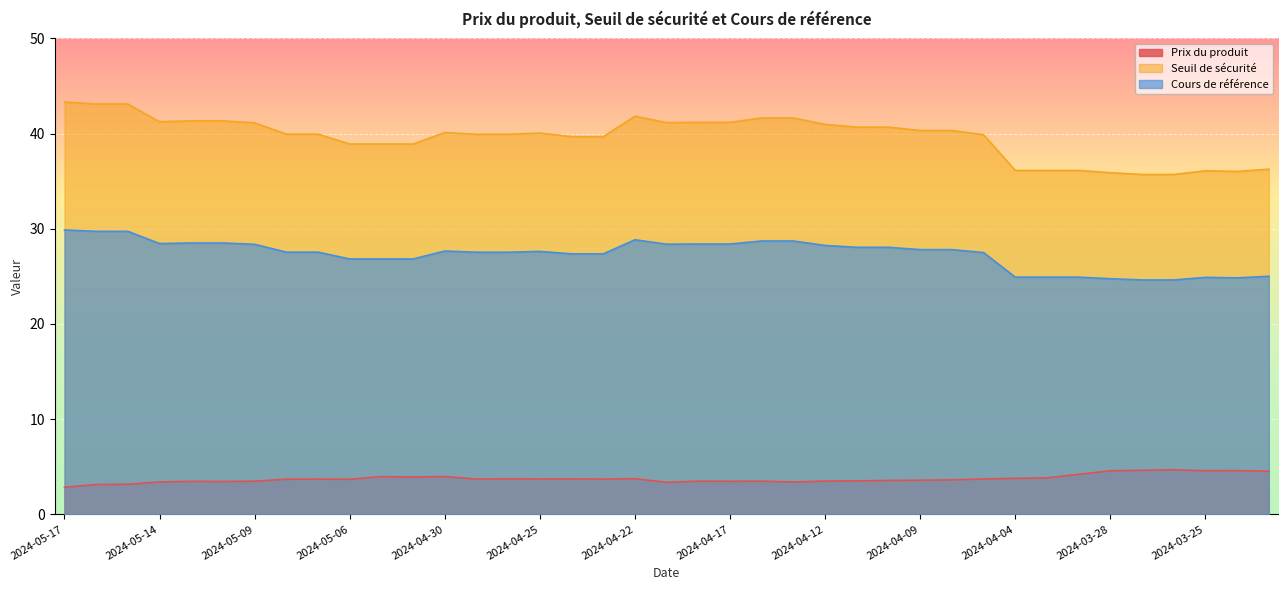

How many distinct data groups are displayed?

3